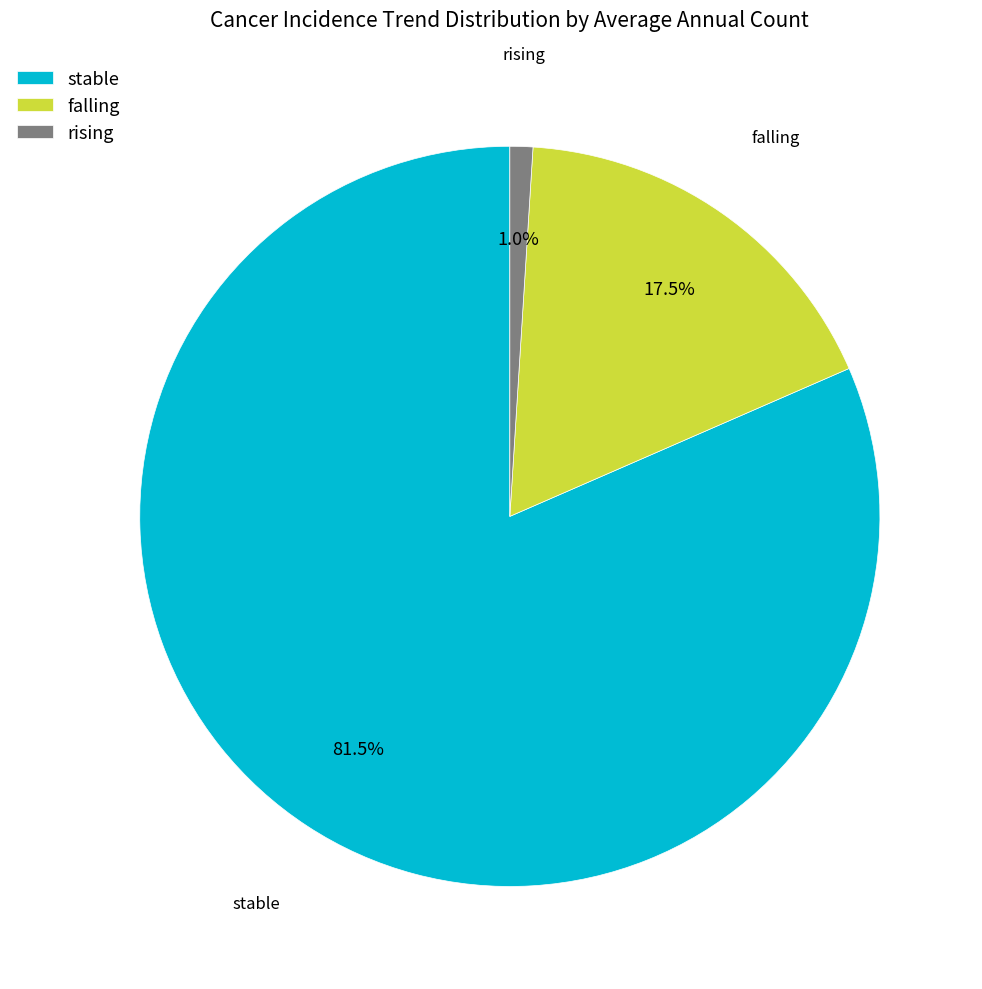

Which category has the biggest portion of the pie?

stable